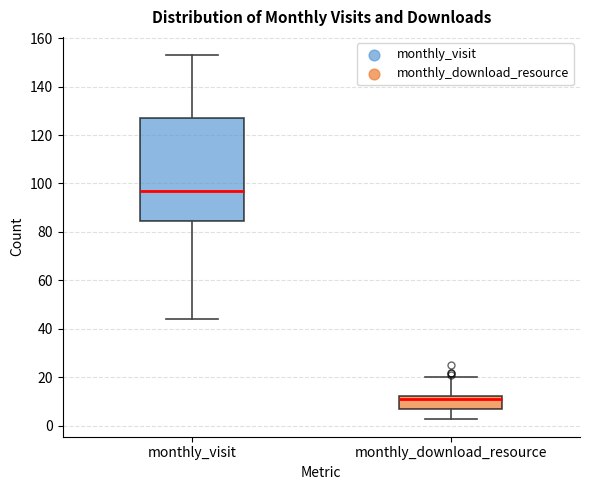

Which box's median line is the lowest?

monthly_download_resource